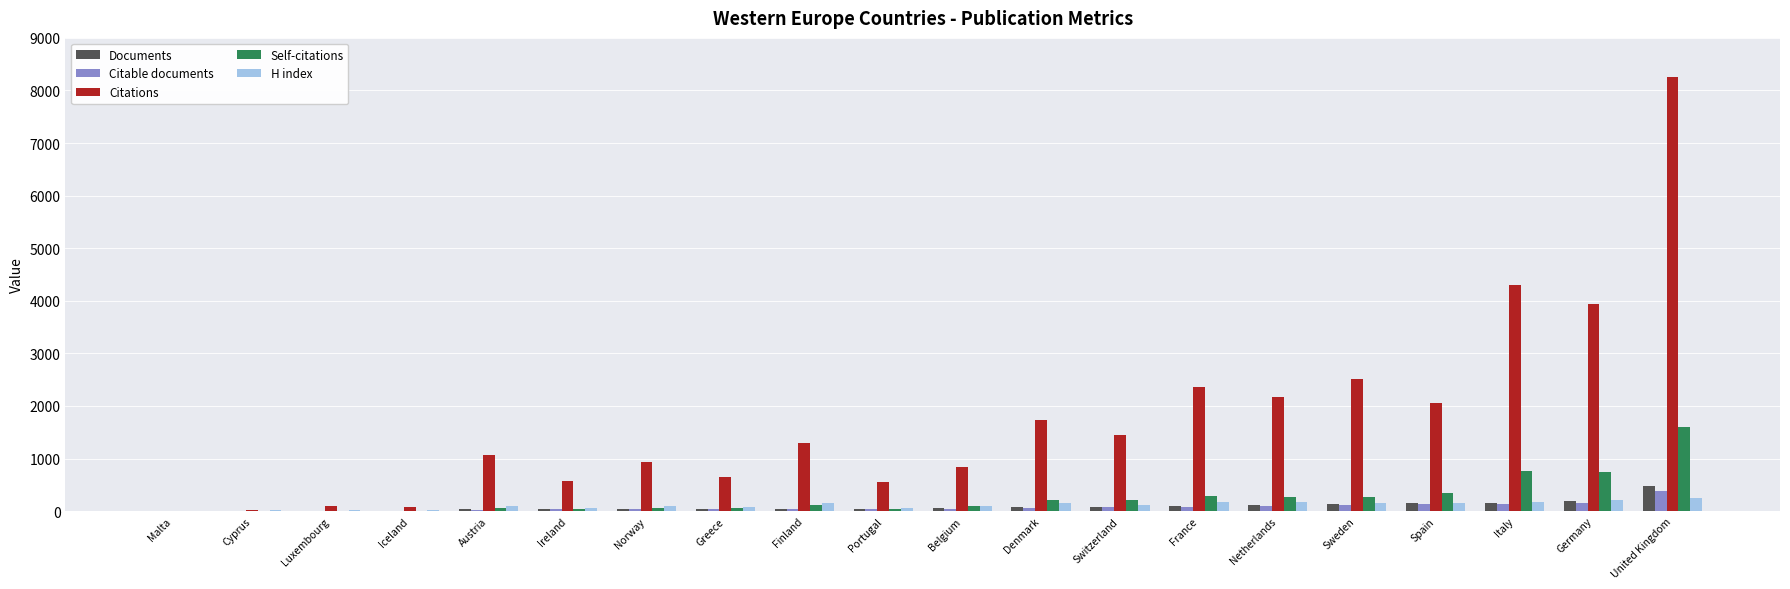

Are the bars horizontal?

No